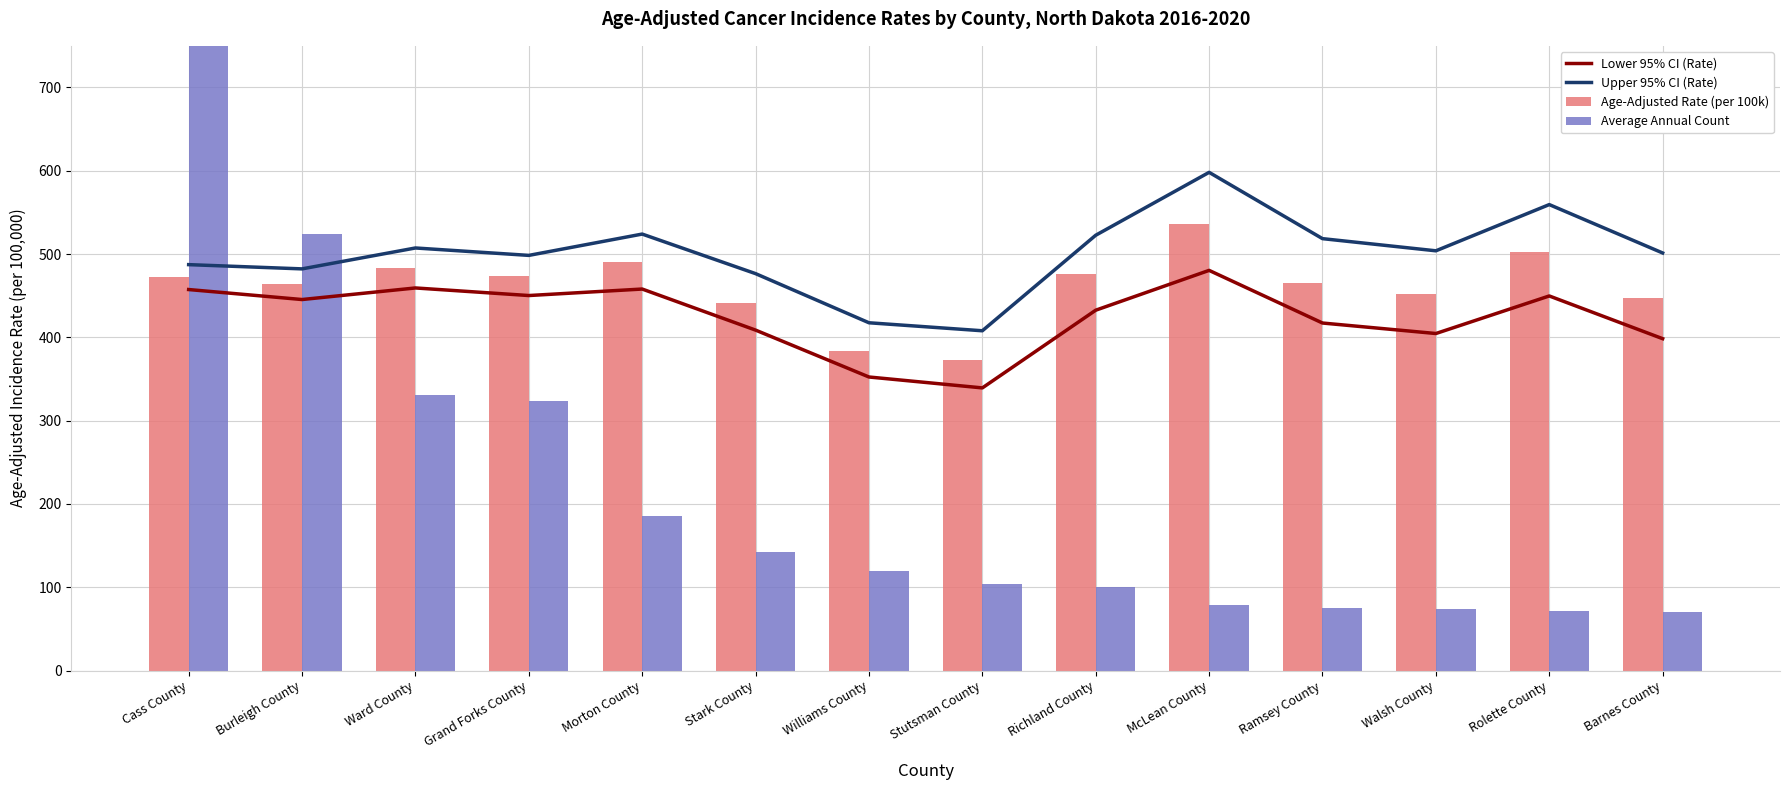

At which category is the sum across all series the highest?

Cass County